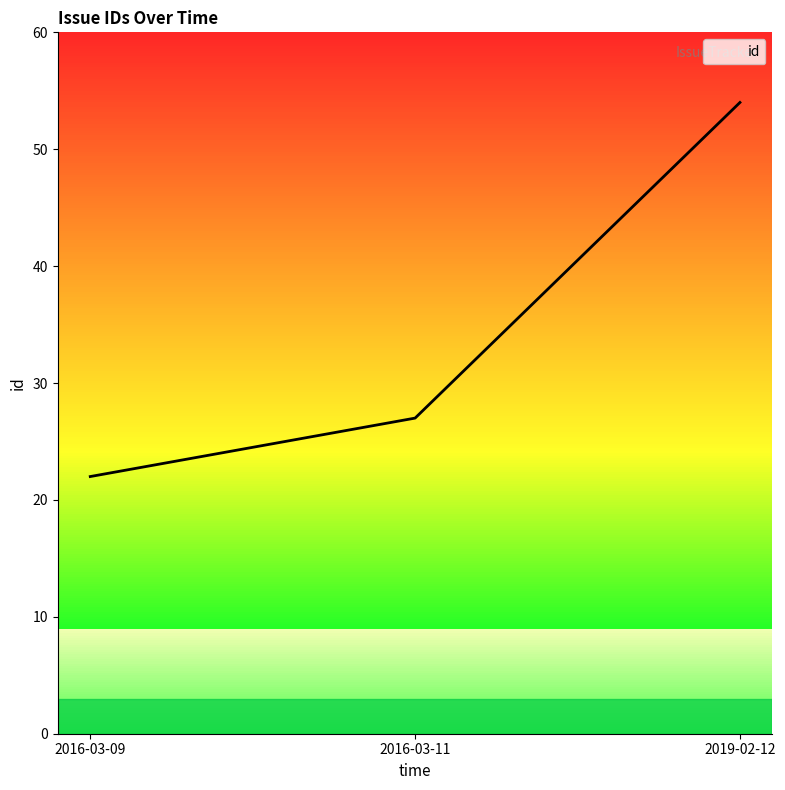

At which label is the value closest to 38?

2016-03-11